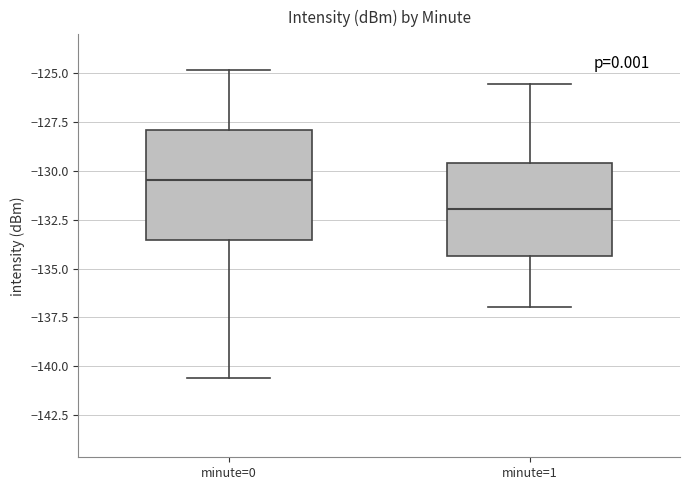

Where is the lower edge of the box for minute=1 on the y-axis? The values are not printed on the chart, so give them approximately, as read against the axis.

-134.5